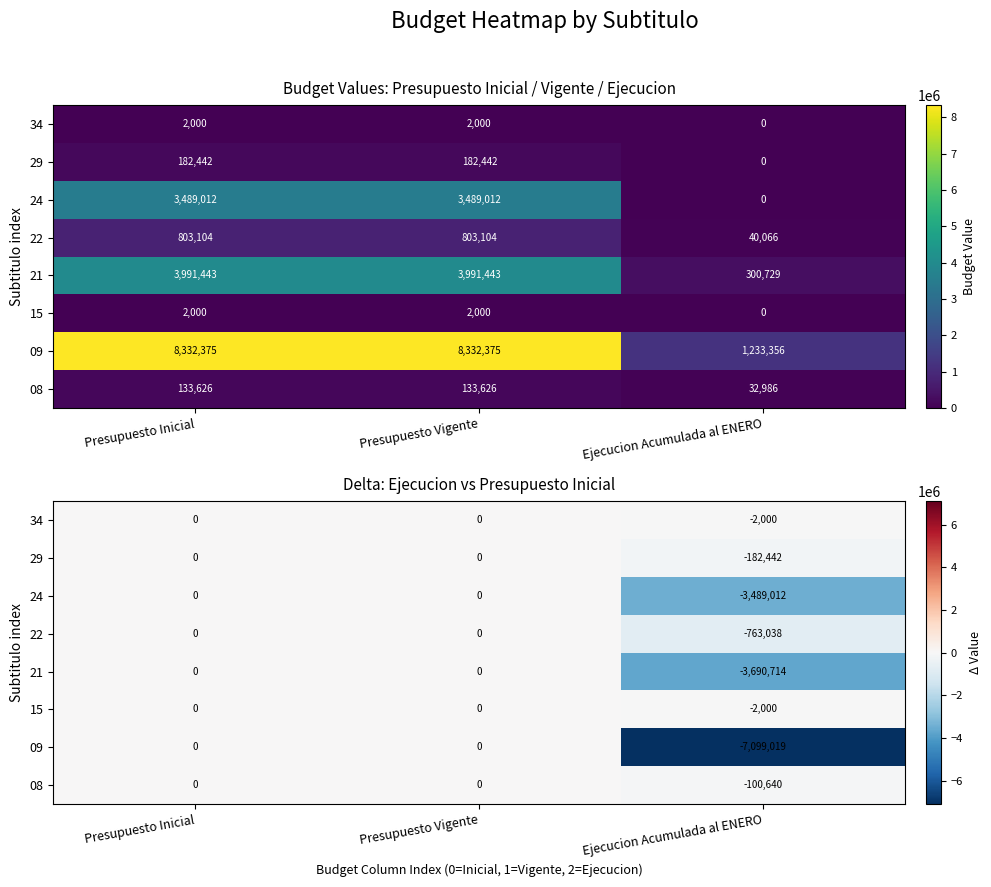

Is the value of 29 at Ejecucion Acumulada al ENERO greater than the value of 08 at Presupuesto Inicial?

No